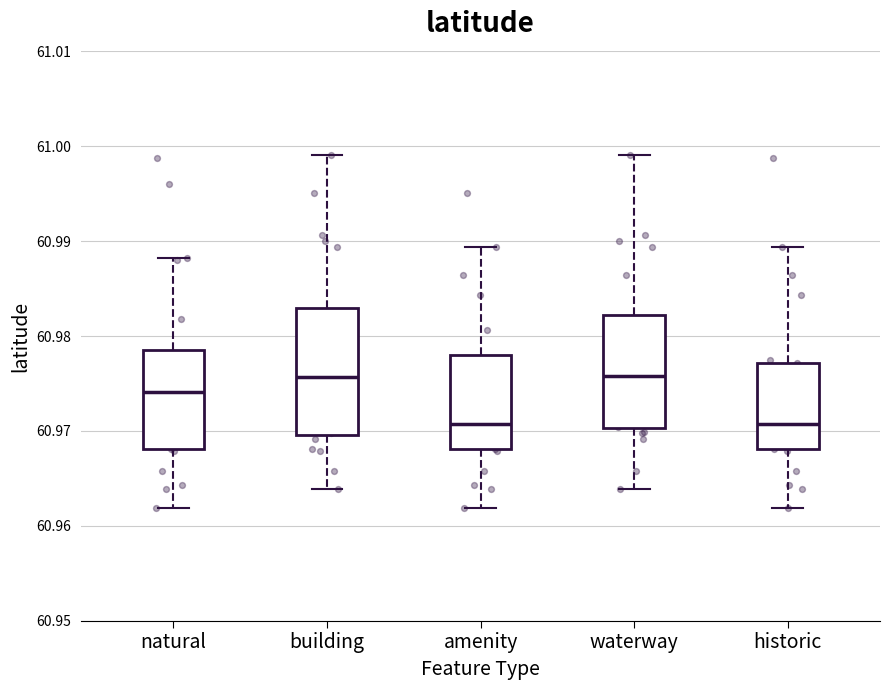

Where does the lower whisker of the box for natural end on the y-axis? The values are not printed on the chart, so give them approximately, as read against the axis.

60.962